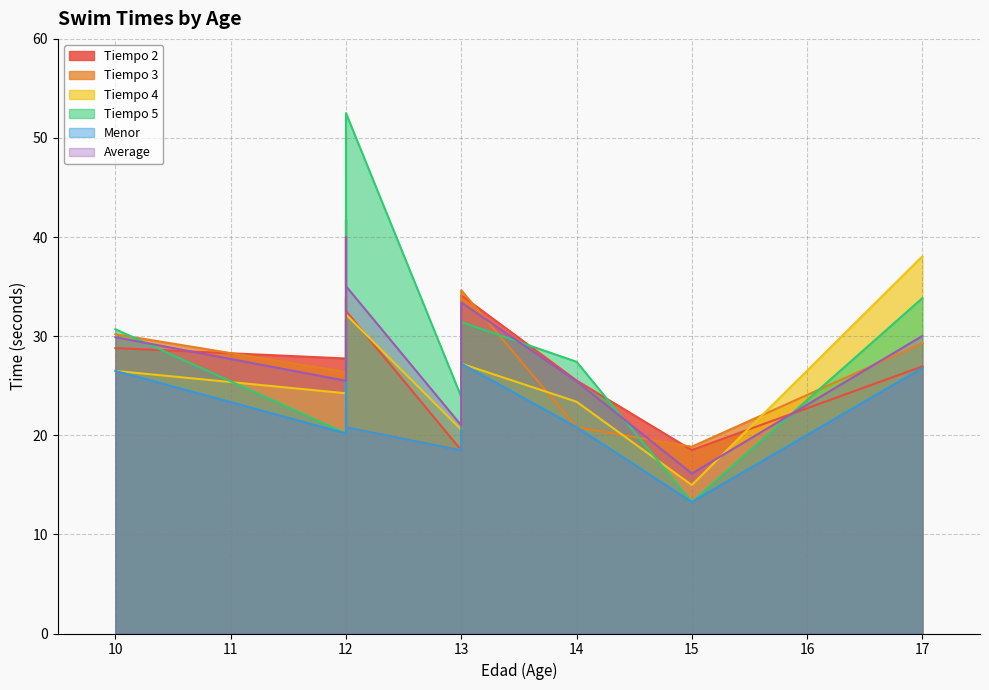

How many values in the Tiempo 5 series are below 30?

5